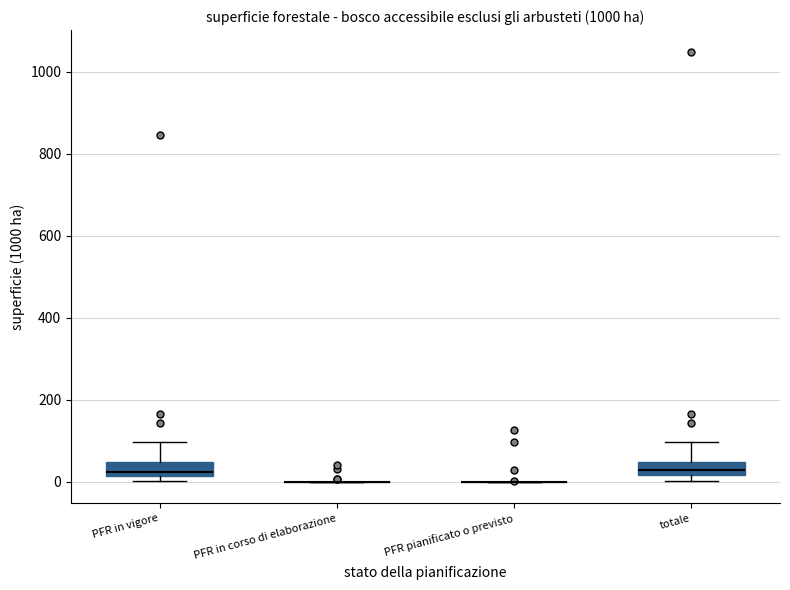

Where is the upper edge of the box for totale on the y-axis? The values are not printed on the chart, so give them approximately, as read against the axis.

40